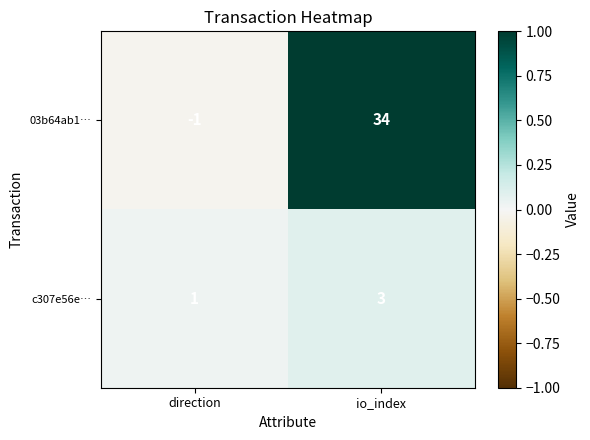

Rank the series by their average value, from lowest to highest.

c307e56e…, 03b64ab1…